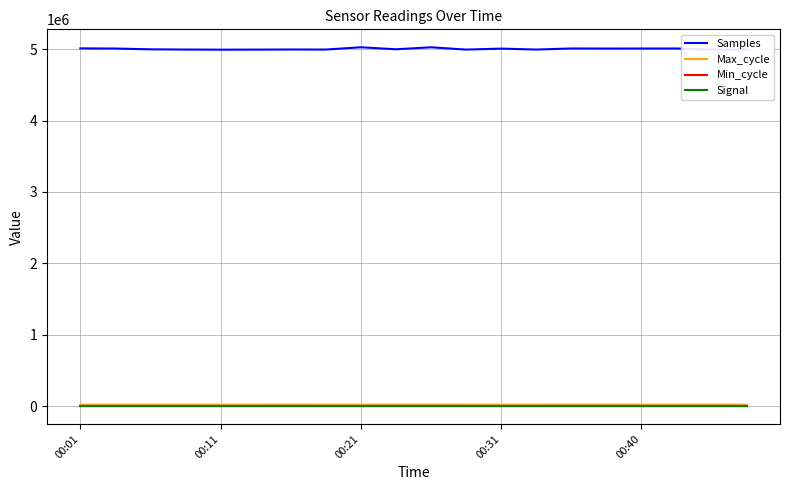

Count the number of data series in this chart.

4